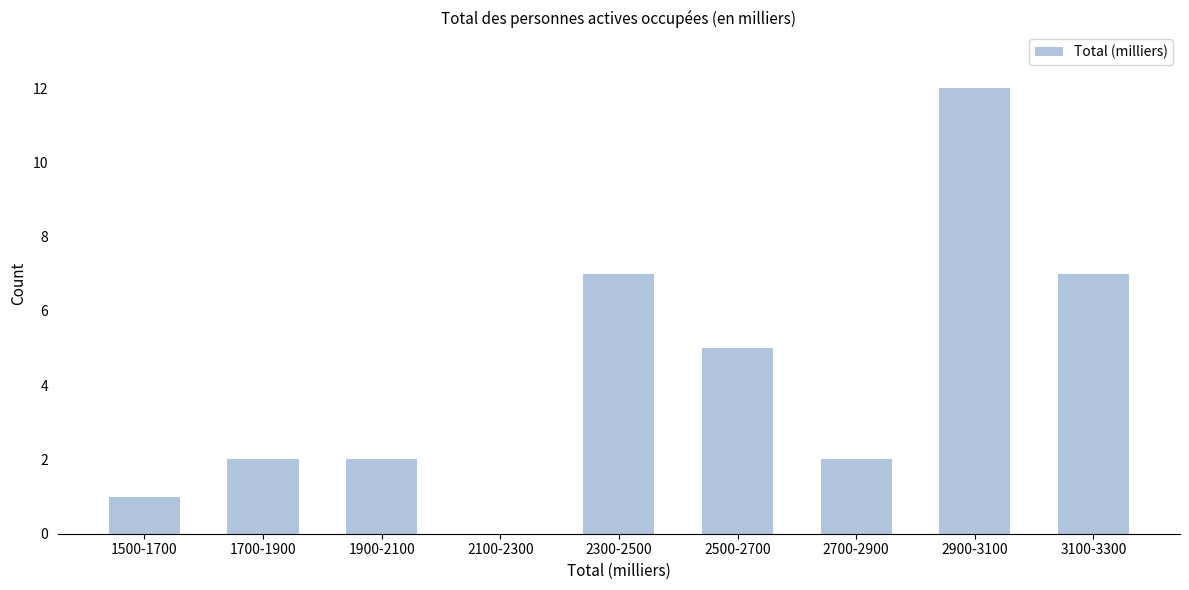

Reading right to left, list all the values displayed in this chart.

3100-3300=7	2900-3100=12	2700-2900=2	2500-2700=5	2300-2500=7	2100-2300=0	1900-2100=2	1700-1900=2	1500-1700=1